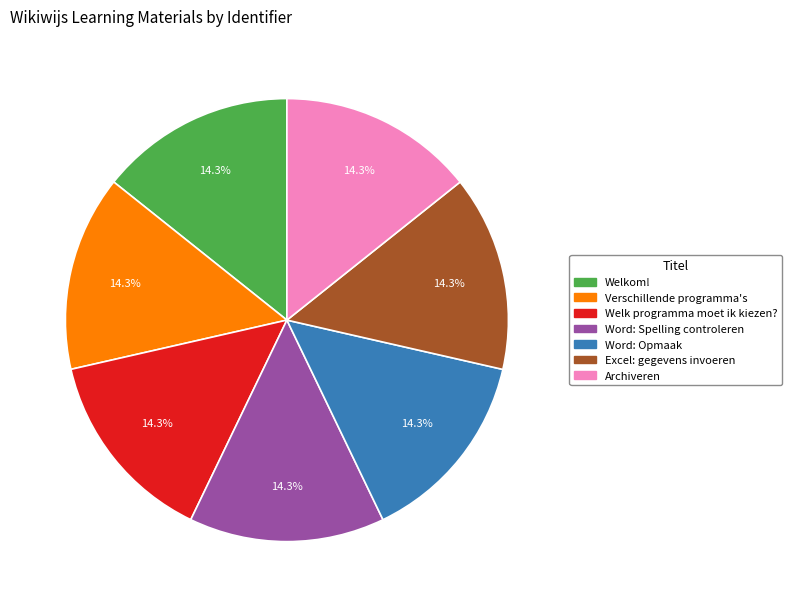

To the nearest percent, what is the combined percentage of Excel: gegevens invoeren and Verschillende programma's?

29%